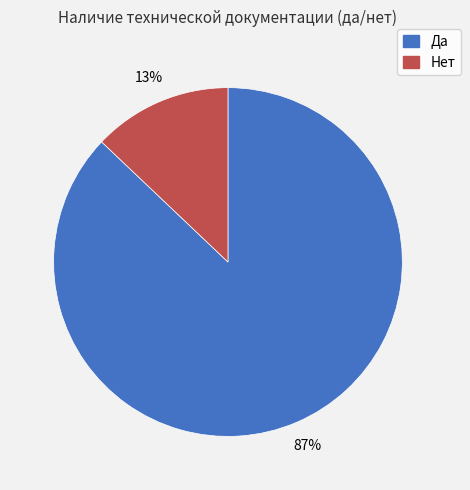

What is the ratio of the value at Нет to the value at Да?

0.1